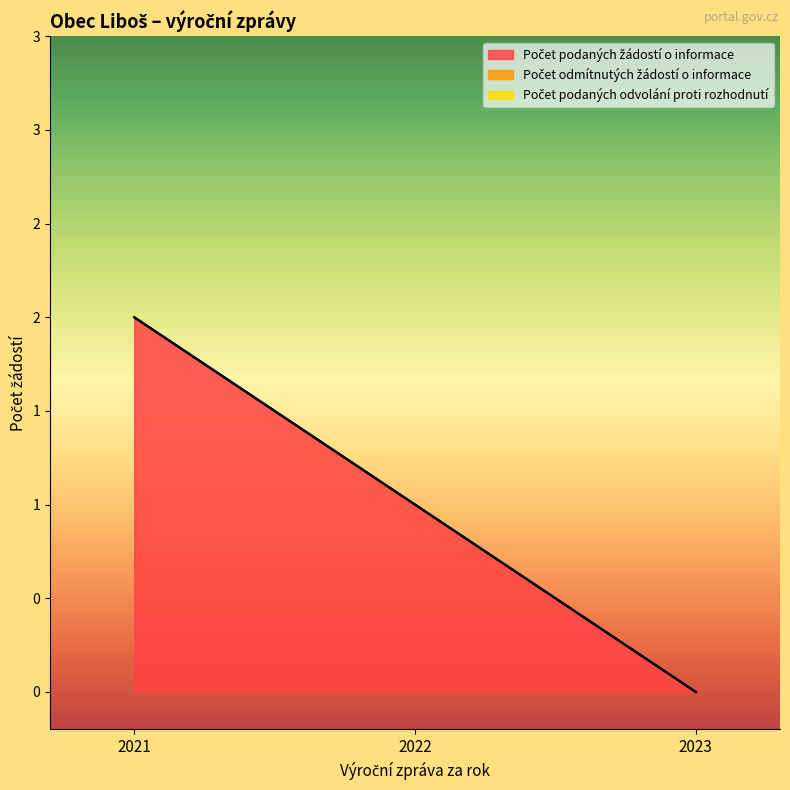

How many distinct data groups are displayed?

3